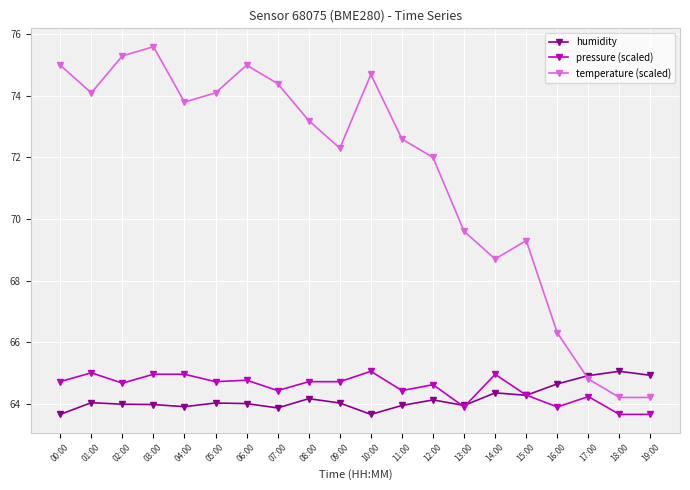

The value of humidity at 18:00 is 65.0. True or false?

True